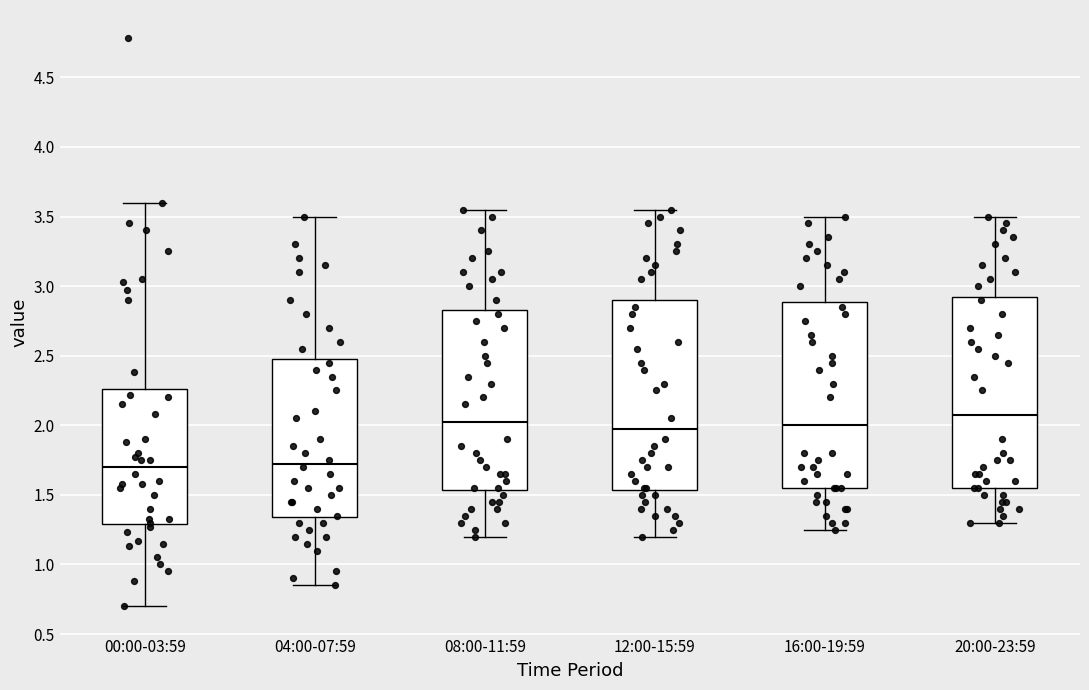

Where is the upper edge of the box for 16:00-19:59 on the y-axis? The values are not printed on the chart, so give them approximately, as read against the axis.

2.90